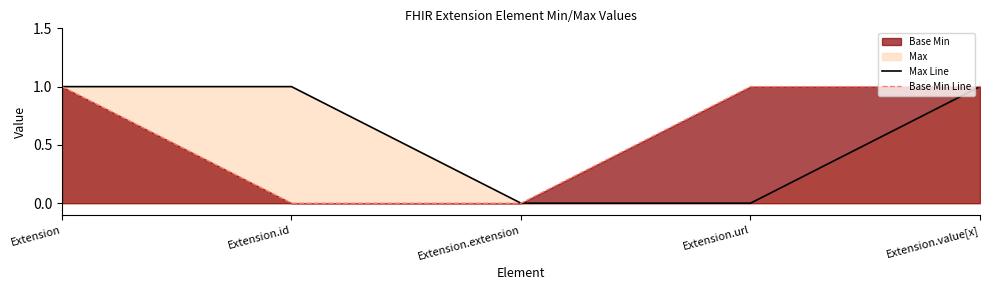

True or false: Max Line and Base Min Line cross at least once.

False